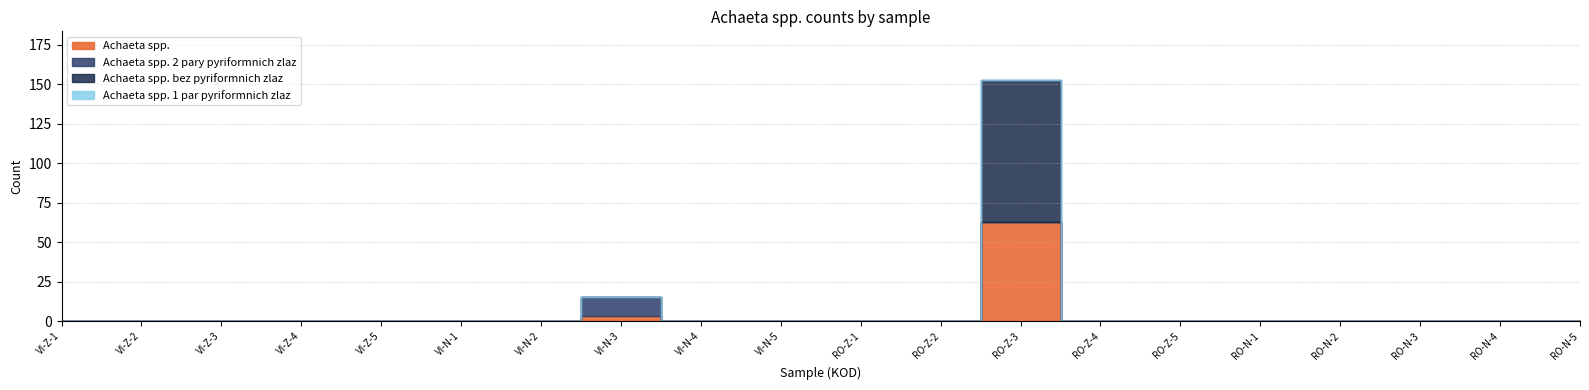

Which category has the highest value in the Achaeta spp. 2 pary pyriformnich zlaz series?

VI-N-3